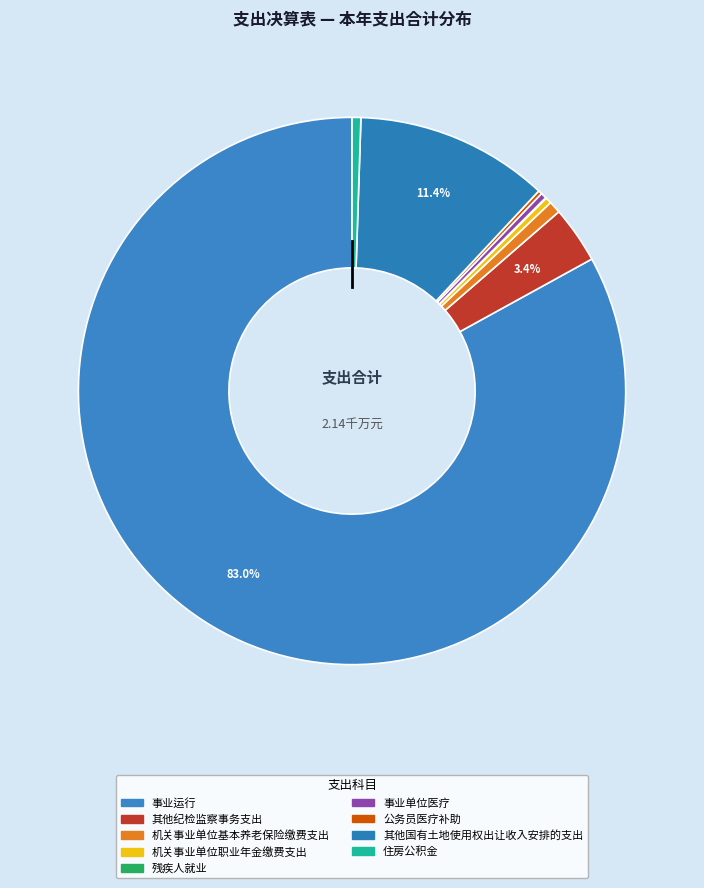

Rank the categories by value from lowest to highest.

残疾人就业, 公务员医疗补助, 事业单位医疗, 机关事业单位职业年金缴费支出, 住房公积金, 机关事业单位基本养老保险缴费支出, 其他纪检监察事务支出, 其他国有土地使用权出让收入安排的支出, 事业运行